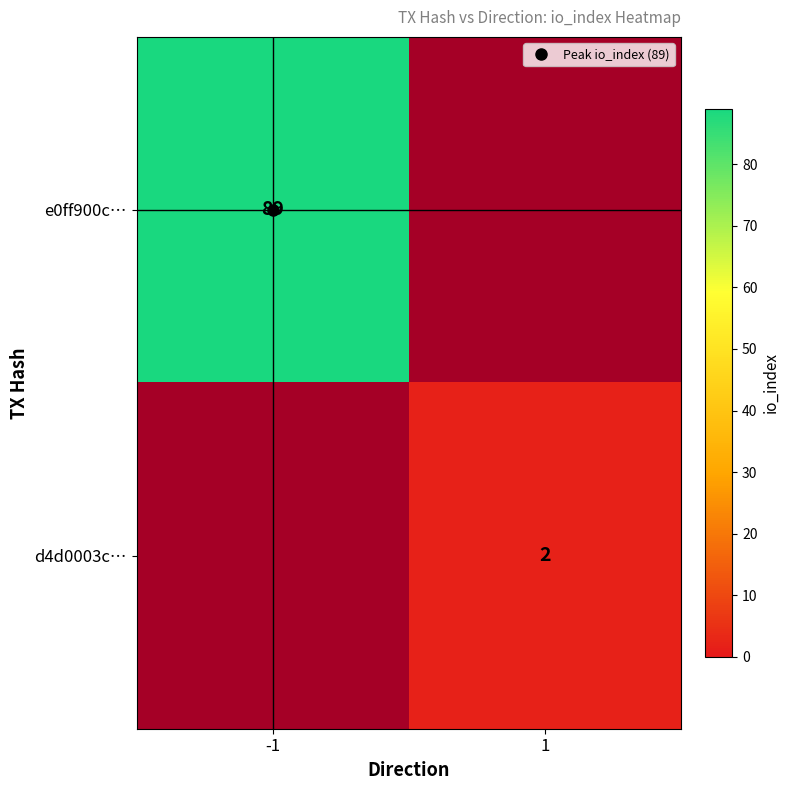

The d4d0003c… series shows 2.0 at 1. True or false?

True